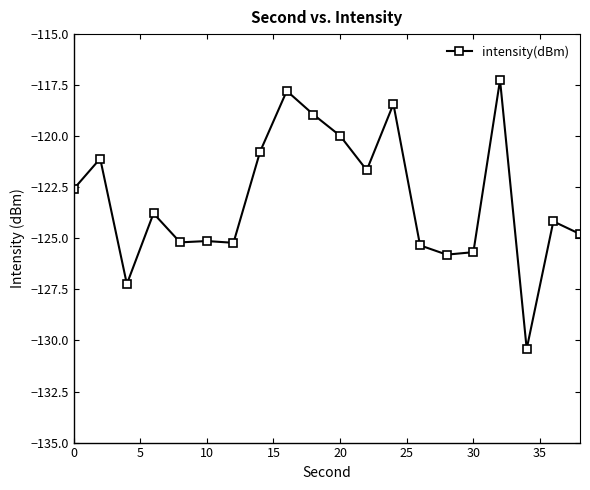

What is the difference between the maximum and minimum values?

13.2